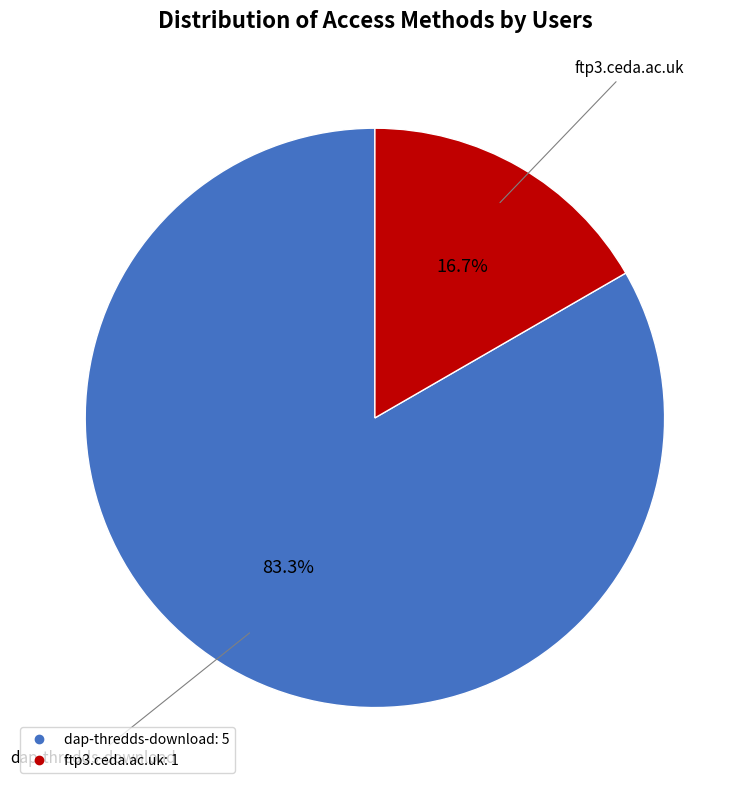

Which category has the smallest portion of the pie?

ftp3.ceda.ac.uk